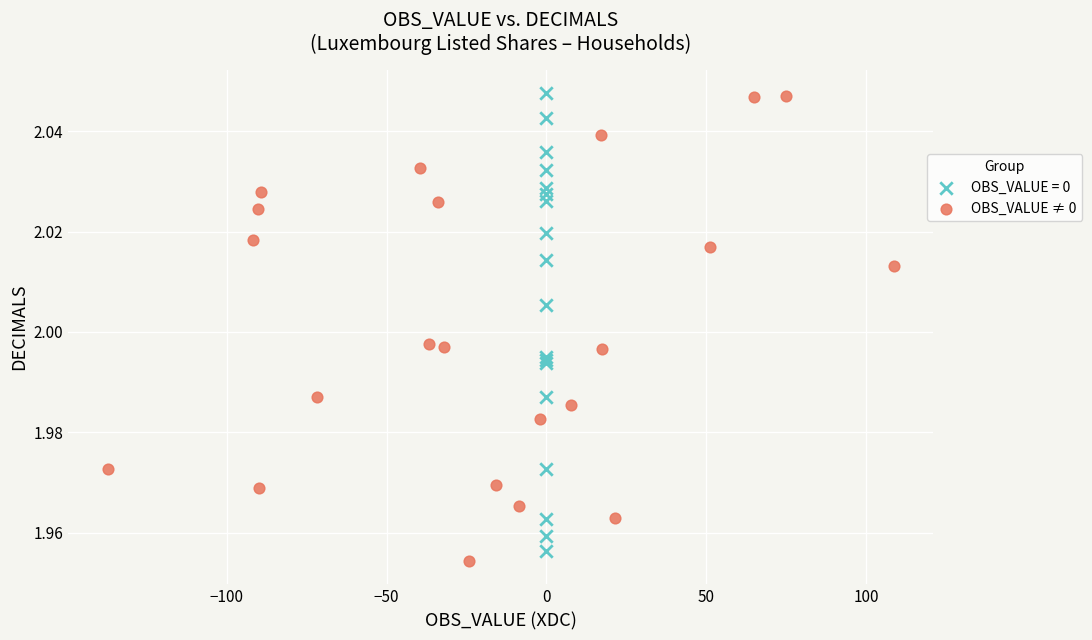

What are all the series names shown in the legend?

OBS_VALUE = 0, OBS_VALUE ≠ 0